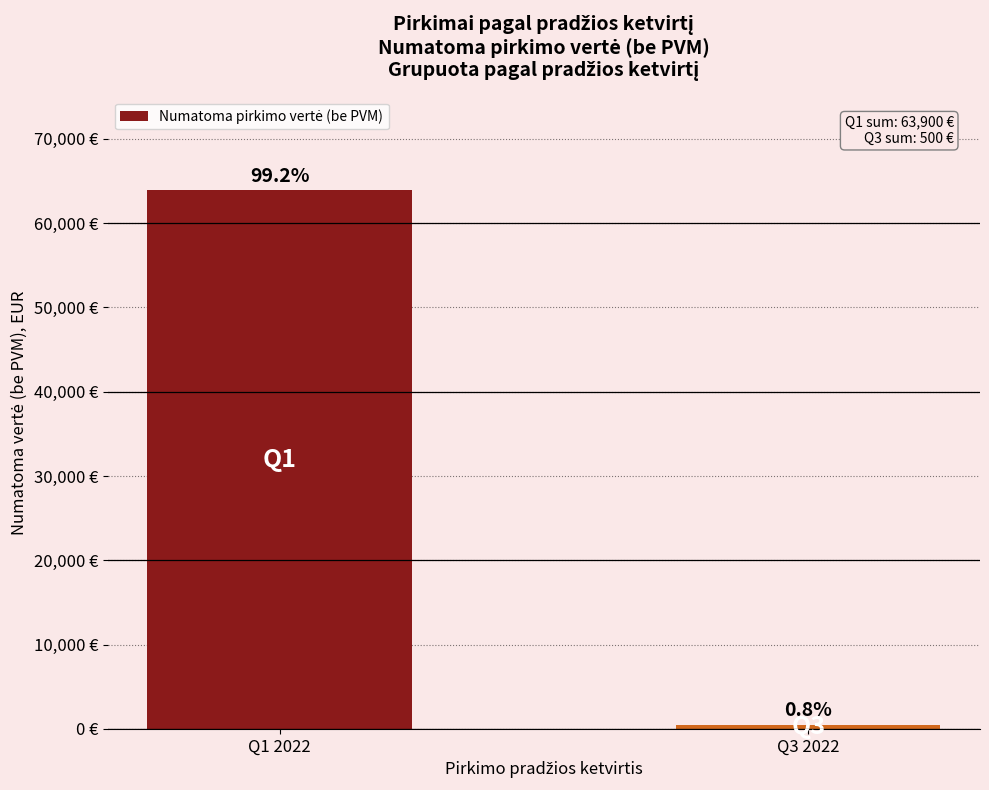

What is the sum of the values at Q3 2022 and Q1 2022?

64400